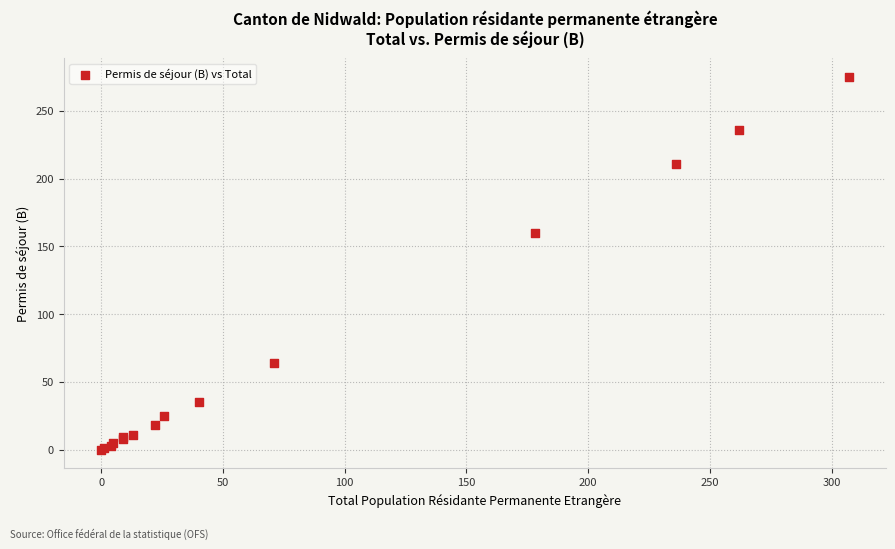

What Y value in the scatter plot is closest to 137?

160